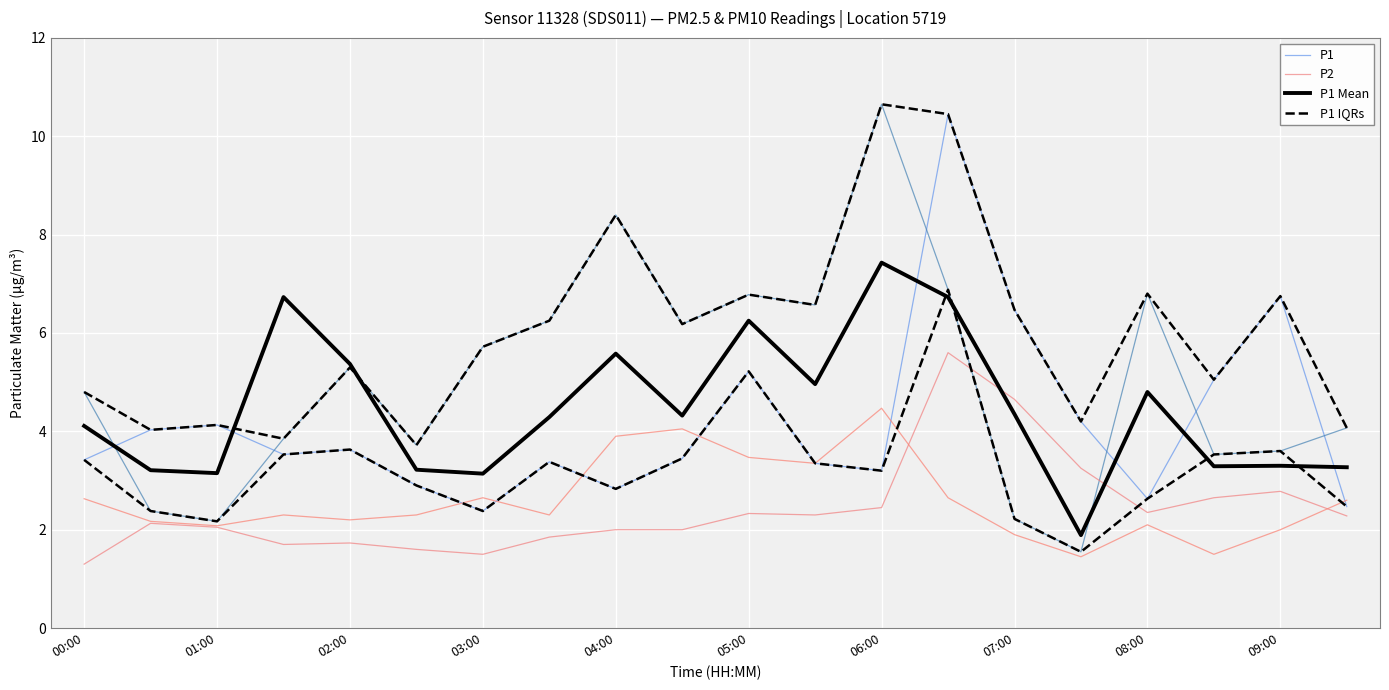

Reading left to right, what are all the values shown in this chart?

P1: 3.4	4.0	4.1	3.5	3.6	2.9	2.4	3.4	2.8	3.5	5.2	3.4	3.2	10.4	6.5	4.2	2.6	5.0	6.8	2.5
P2: 1.3	2.1	2.0	1.7	1.7	1.6	1.5	1.9	2.0	2.0	2.3	2.3	2.5	5.6	4.7	3.2	2.4	2.6	2.8	2.3
P1 Mean: 4.1	3.2	3.1	6.7	5.4	3.2	3.1	4.3	5.6	4.3	6.2	5.0	7.4	6.7	4.3	1.9	4.8	3.3	3.3	3.3
P1 IQRs: 4.8	4.0	4.1	3.9	5.3	3.7	5.7	6.2	8.4	6.2	6.8	6.6	10.7	10.4	6.5	4.2	6.8	5.0	6.8	4.1